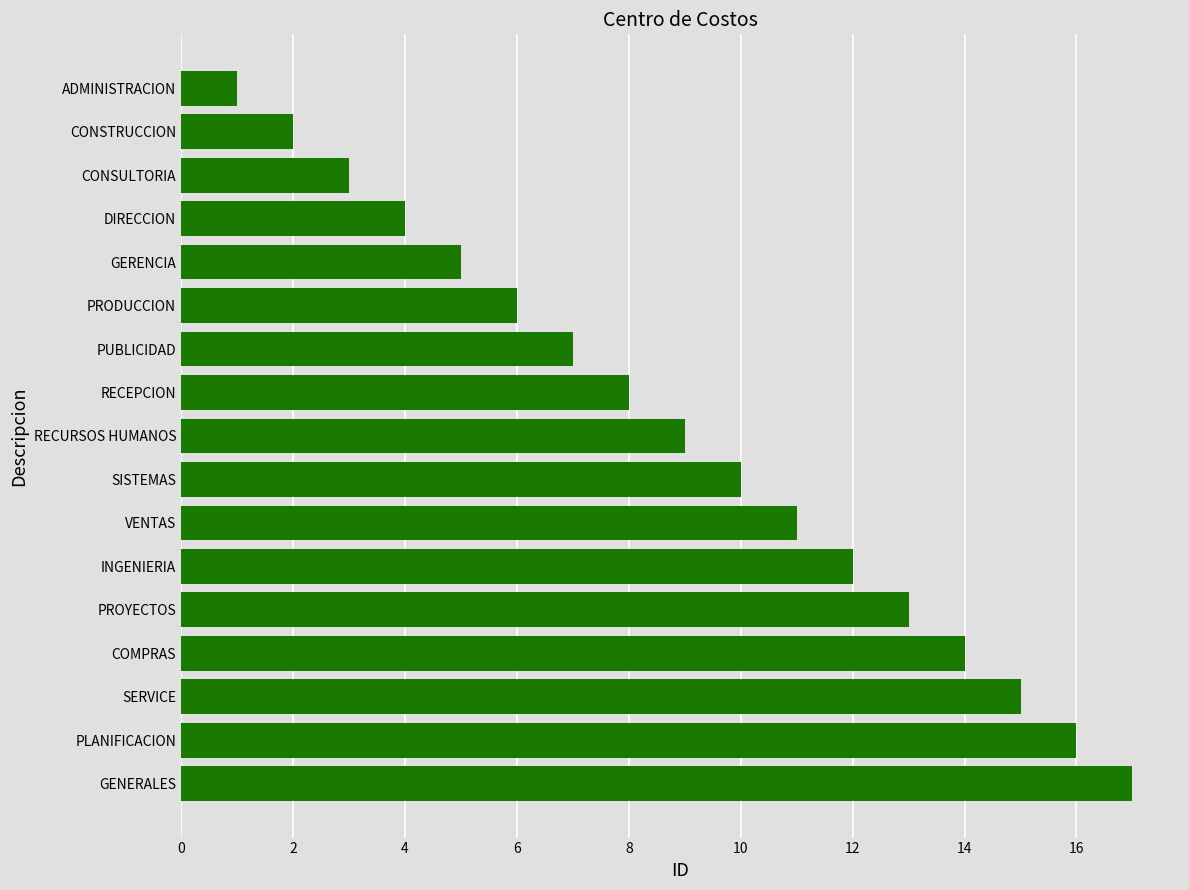

Does the chart contain any negative values?

No